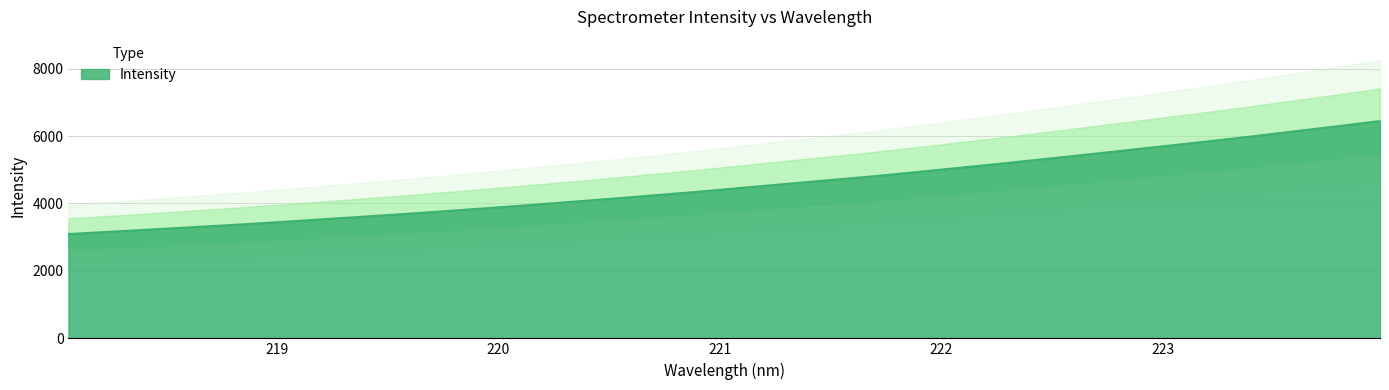

Reading left to right, transcribe all the data shown in this chart.

218.0596=3094.6	218.2508=3161.8	218.442=3229.7	218.6332=3301.7	218.8244=3373.0	219.0156=3448.4	219.2067=3530.1	219.3979=3612.0	219.589=3693.5	219.7801=3780.2	219.9712=3870.3	220.1623=3962.7	220.3533=4060.0	220.5444=4156.9	220.7354=4258.1	220.9264=4360.4	221.1174=4474.0	221.3083=4584.8	221.4993=4694.0	221.6902=4804.7	221.8812=4926.7	222.0721=5051.1	222.263=5177.0	222.4538=5307.7	222.6447=5441.9	222.8355=5577.8	223.0264=5714.2	223.2172=5850.0	223.408=5993.6	223.5987=6142.0	223.7895=6290.3	223.9802=6444.4